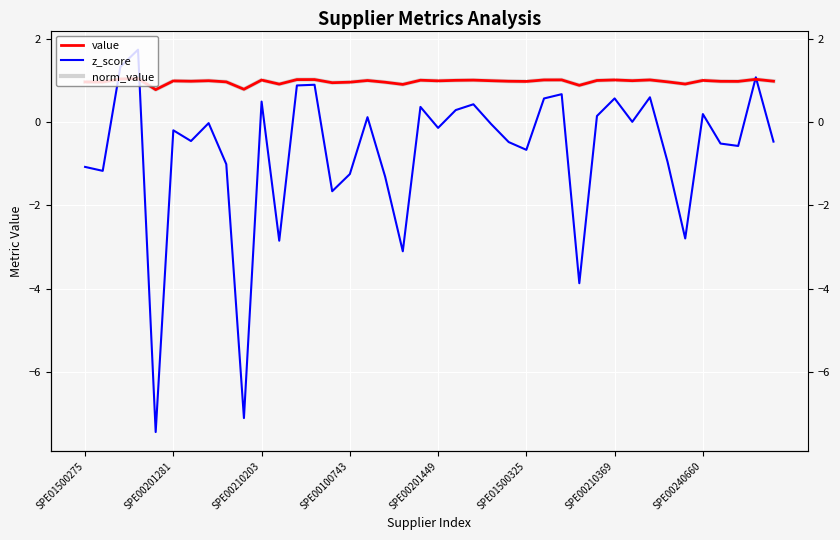

Is this an area chart (filled region under the line)?

No